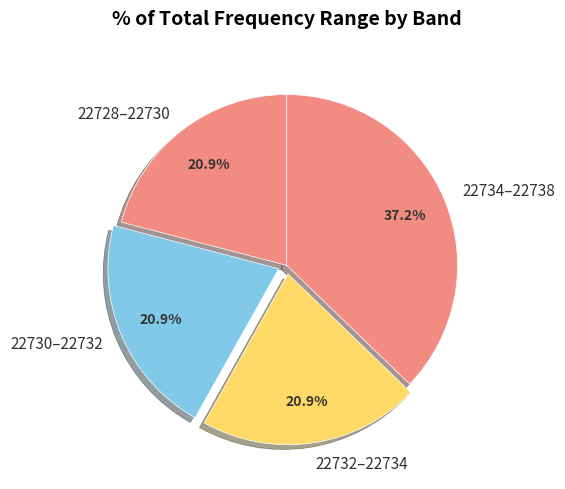

Which slice is the largest?

22734–22738